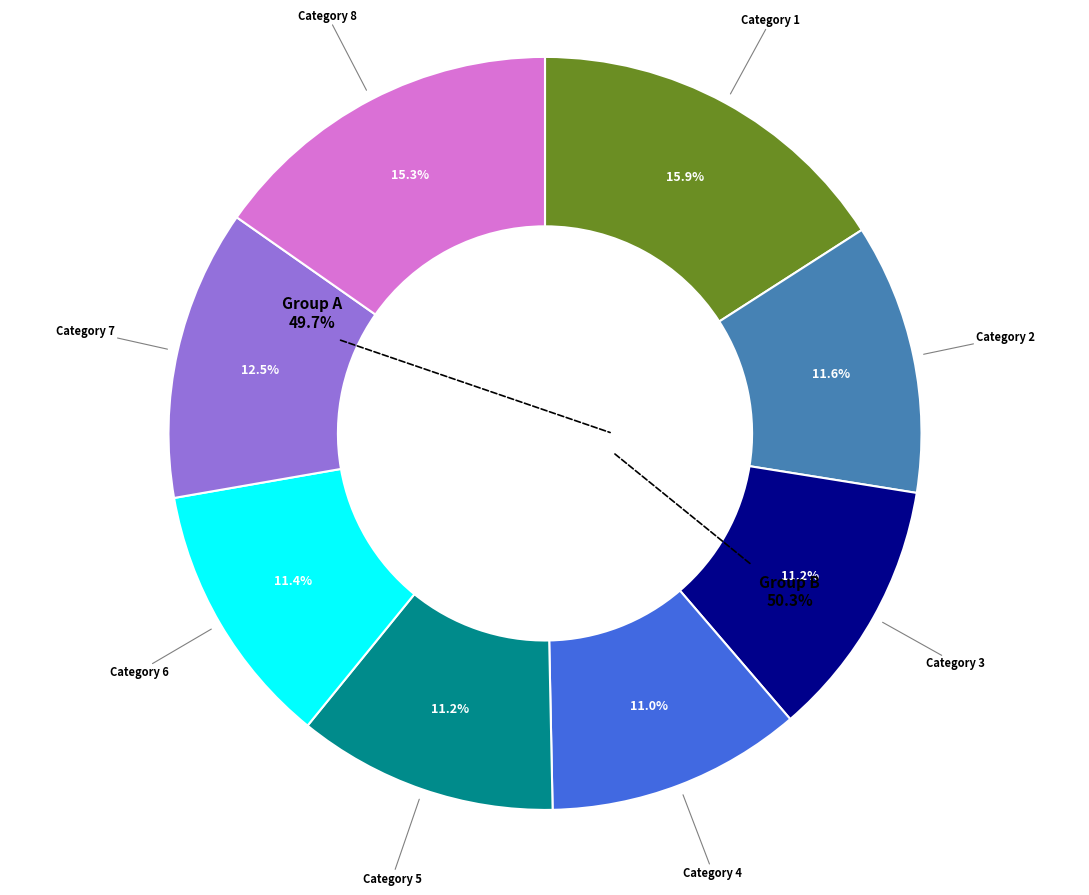

What is the change in value from 1 to 5?

-22